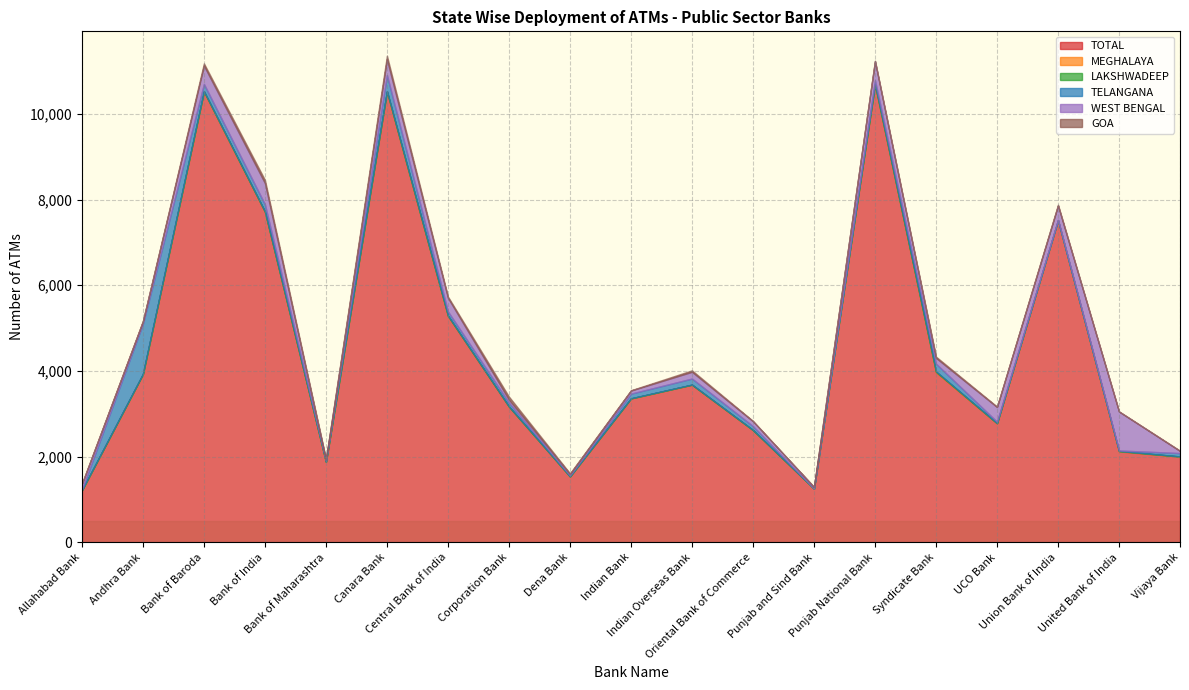

Where is the first local minimum for WEST BENGAL?

Andhra Bank